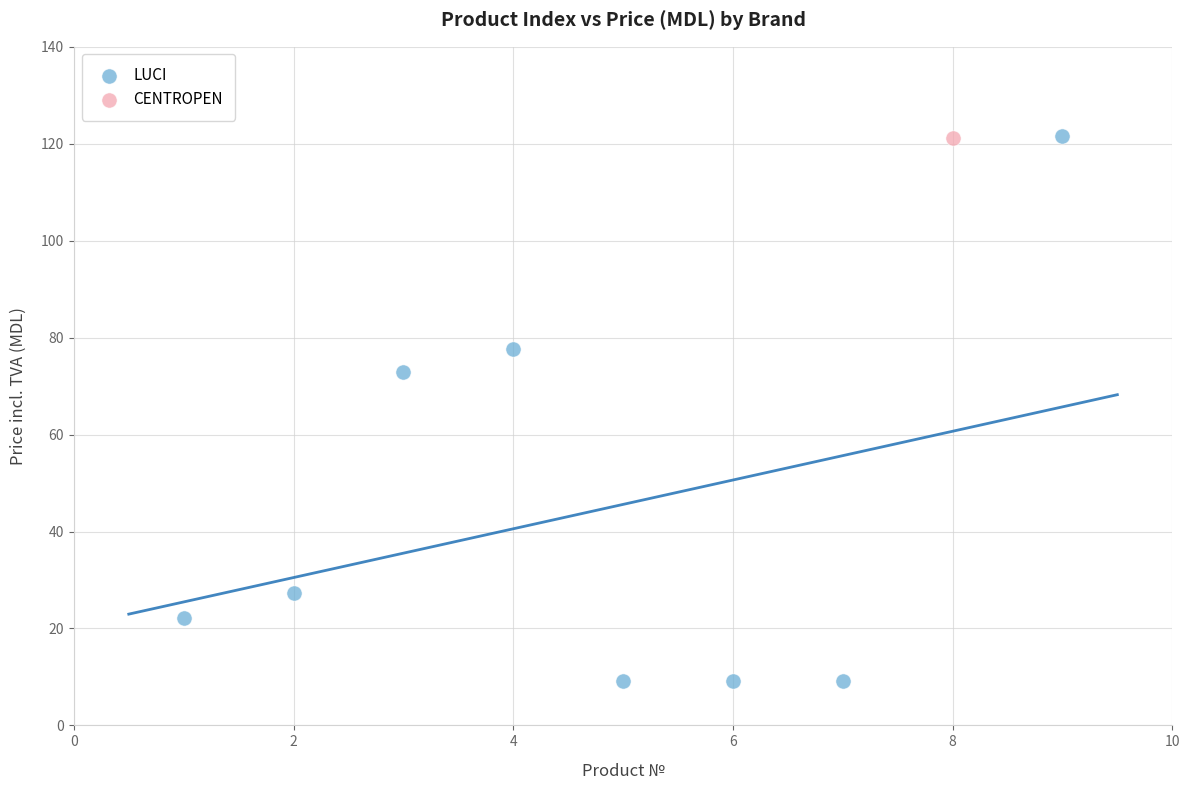

What are all the series names shown in the legend?

LUCI, CENTROPEN